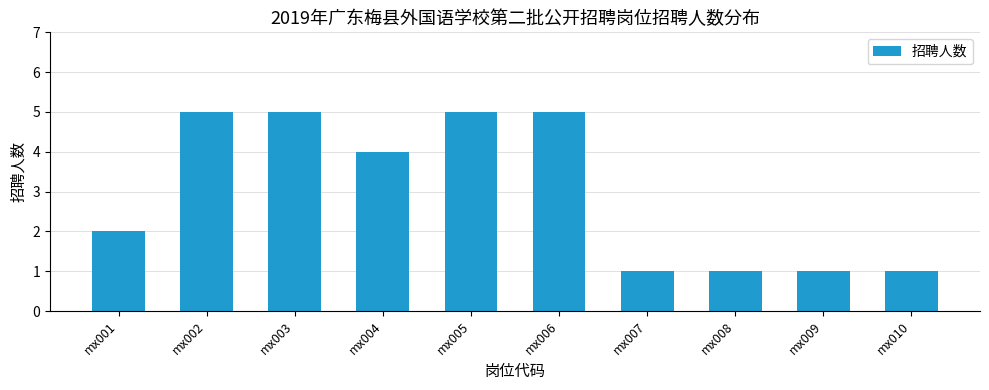

Reading left to right, transcribe all the data shown in this chart.

2	5	5	4	5	5	1	1	1	1